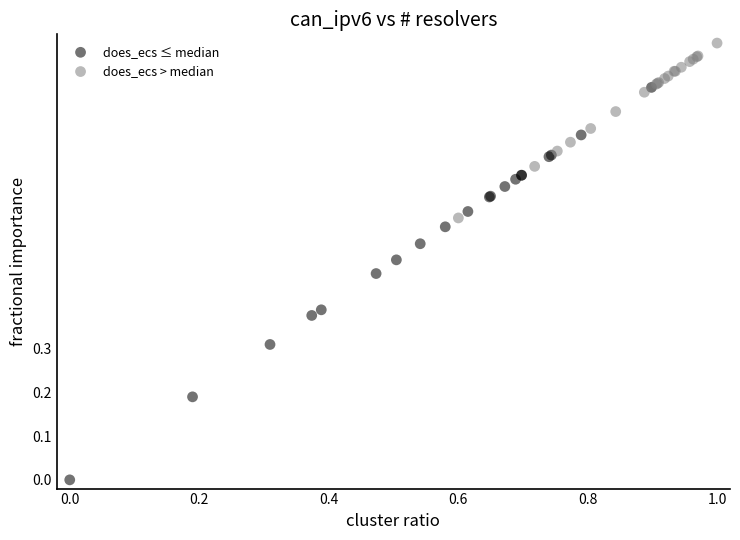

Which series reaches the maximum Y coordinate?

does_ecs > median